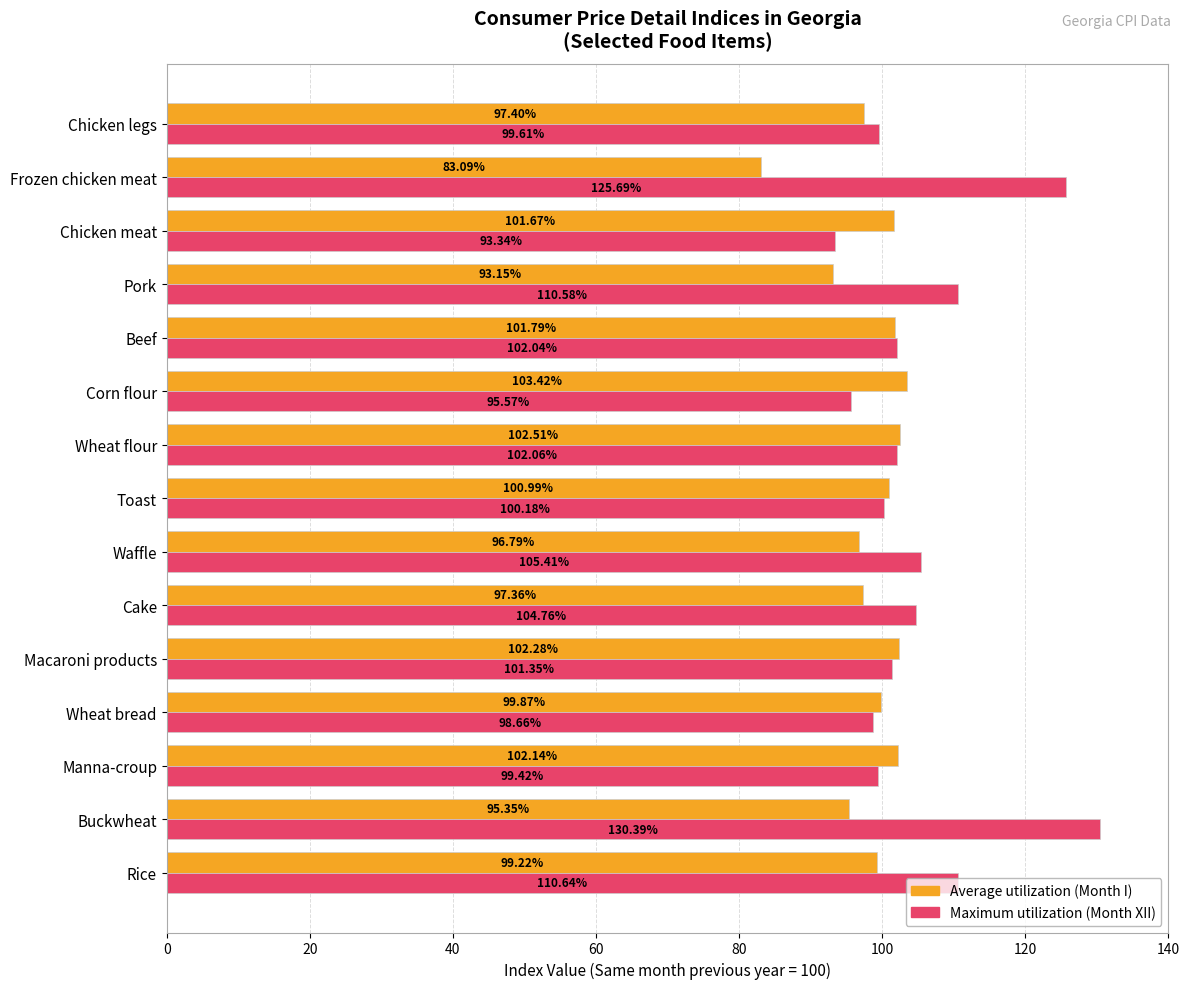

What is the total value across all series at Wheat bread?

198.5